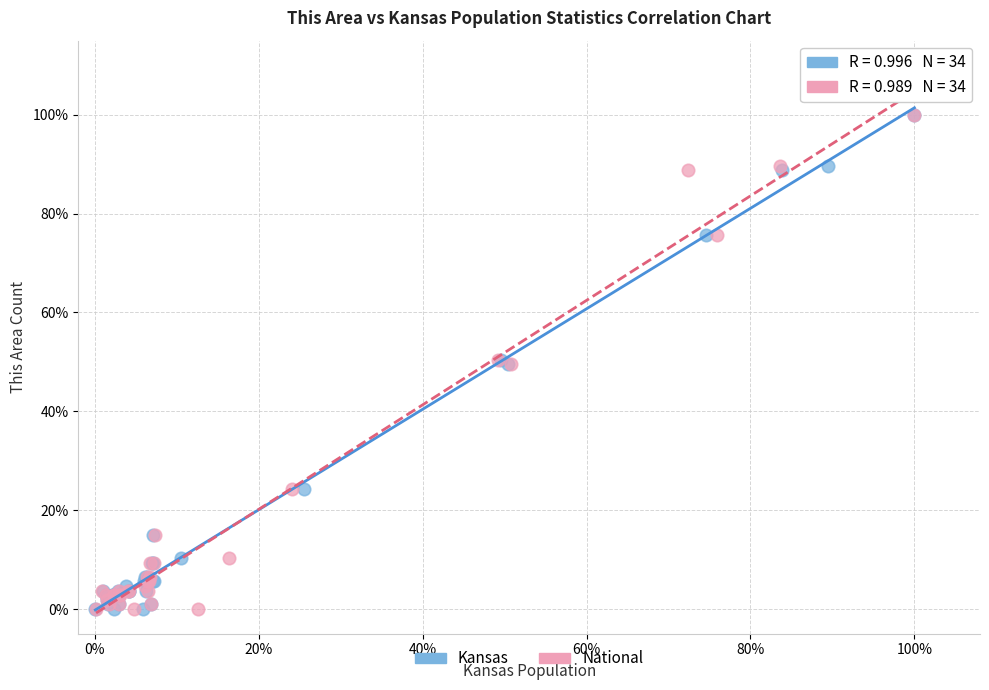

What are all the series names shown in the legend?

Kansas, National